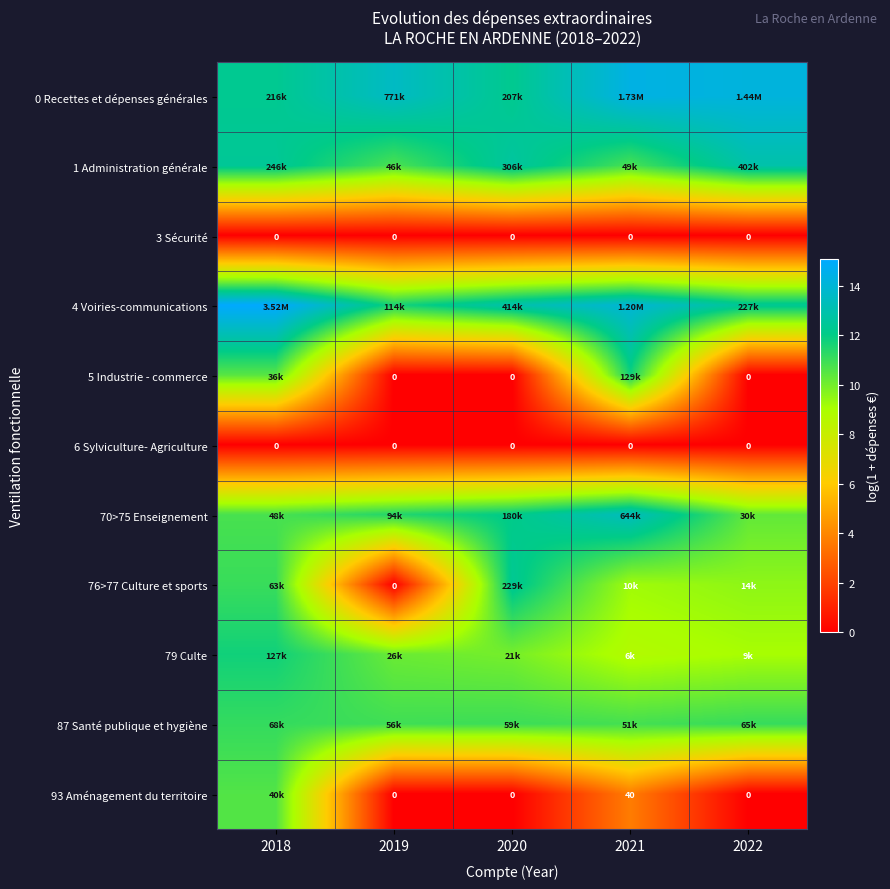

List the series in order of their peak value, lowest first.

3 Sécurité, 6 Sylviculture- Agriculture, 93 Aménagement du territoire, 87 Santé publique et hygiène, 79 Culte, 5 Industrie - commerce, 76>77 Culture et sports, 1 Administration générale, 70>75 Enseignement, 0 Recettes et dépenses générales, 4 Voiries-communications